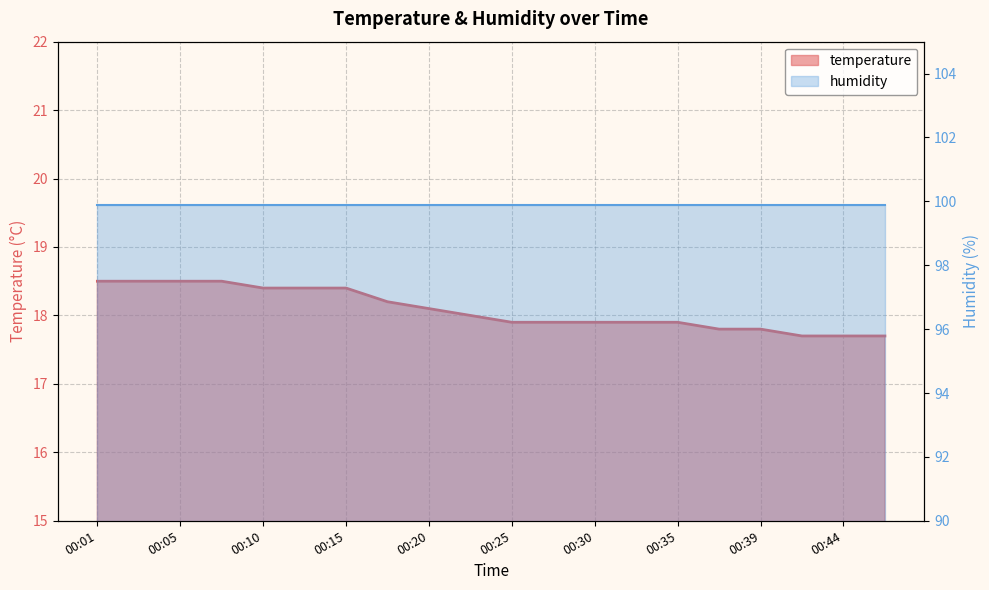

At which category does the chart reach its peak across all series?

00:01